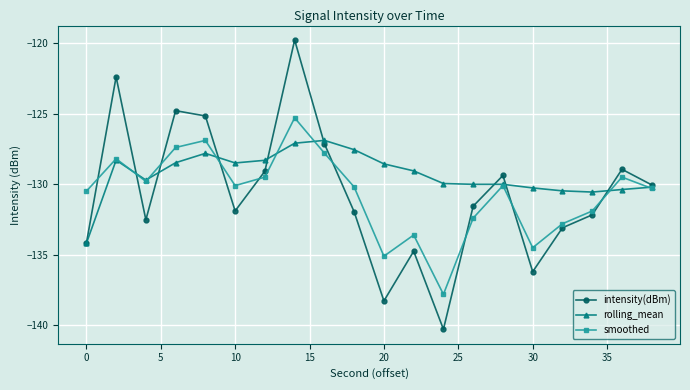

What is the highest value of the smoothed series?

-125.3